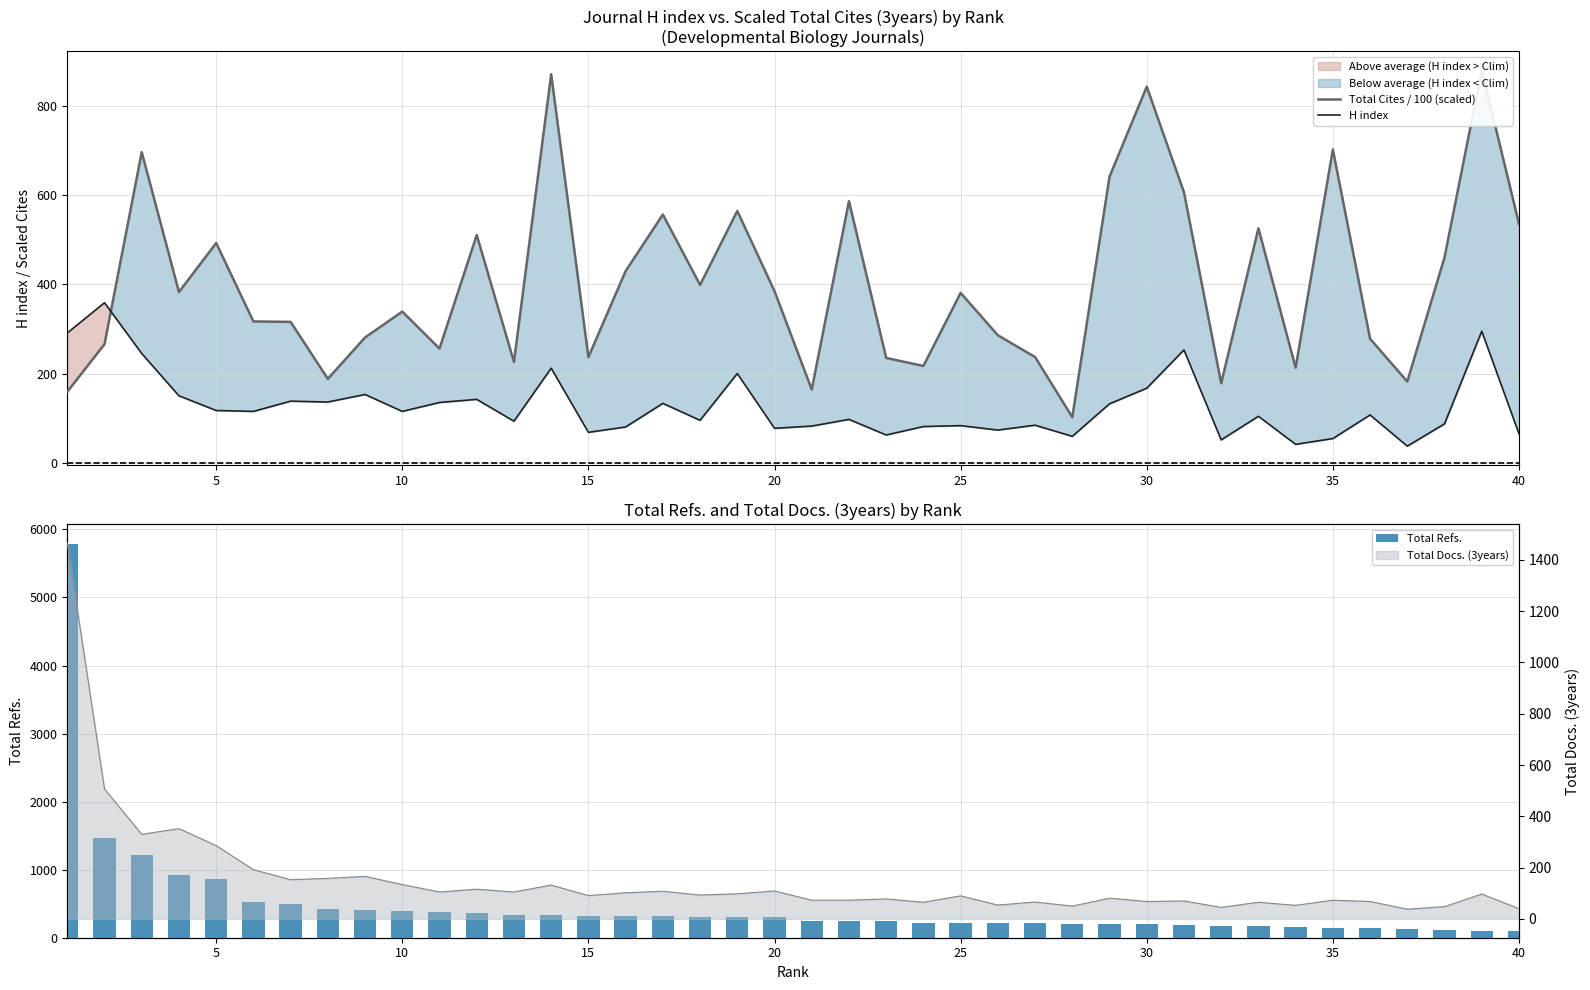

What is the lowest value of the H index series?

37